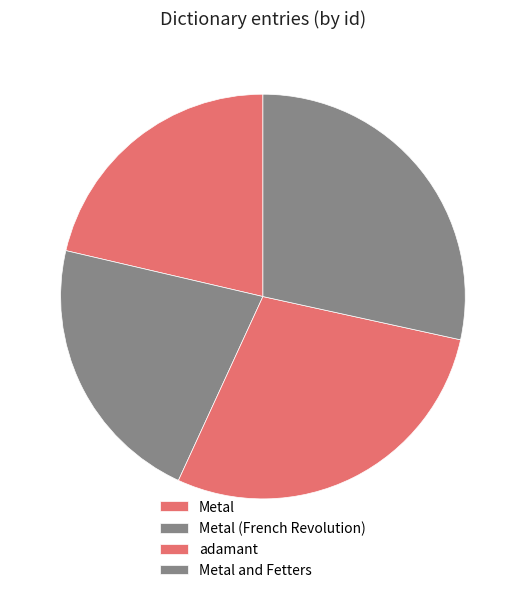

Count the number of slices in the pie.

4